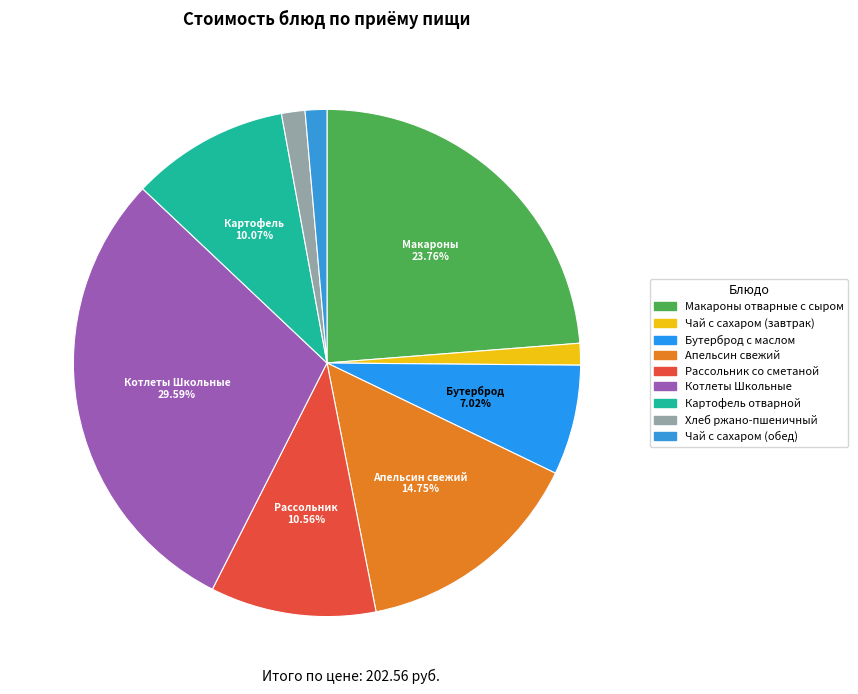

Count the number of slices in the pie.

9